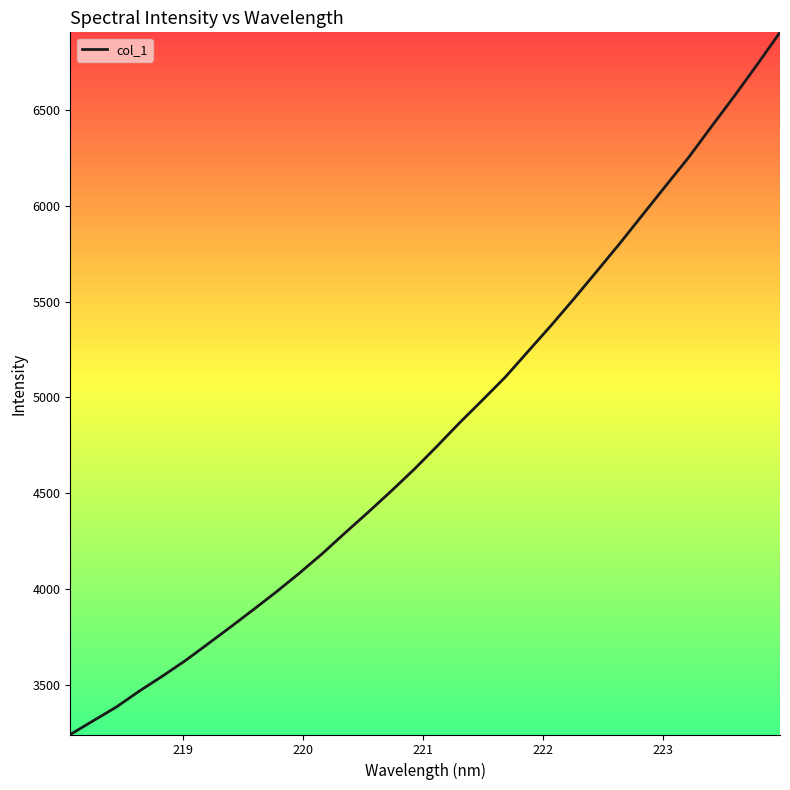

What is the smallest value displayed?

3240.4